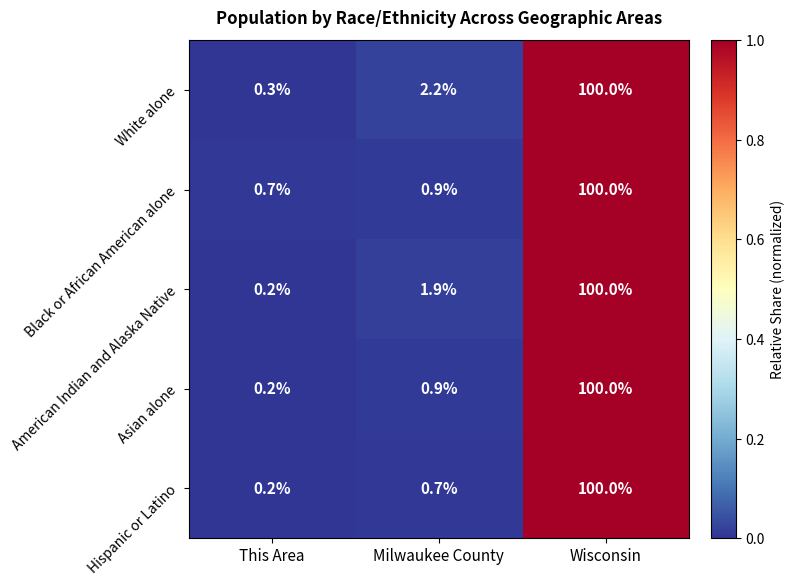

Between Milwaukee County and Wisconsin, which series saw the biggest shift?

Hispanic or Latino